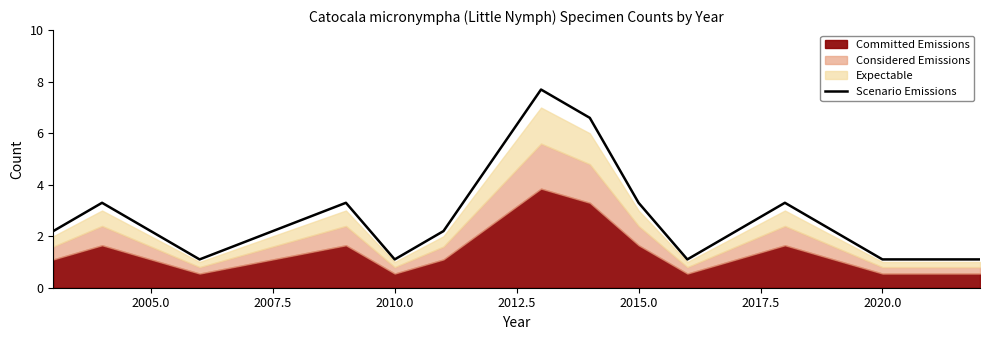

What is the maximum value for Scenario Emissions?

7.7